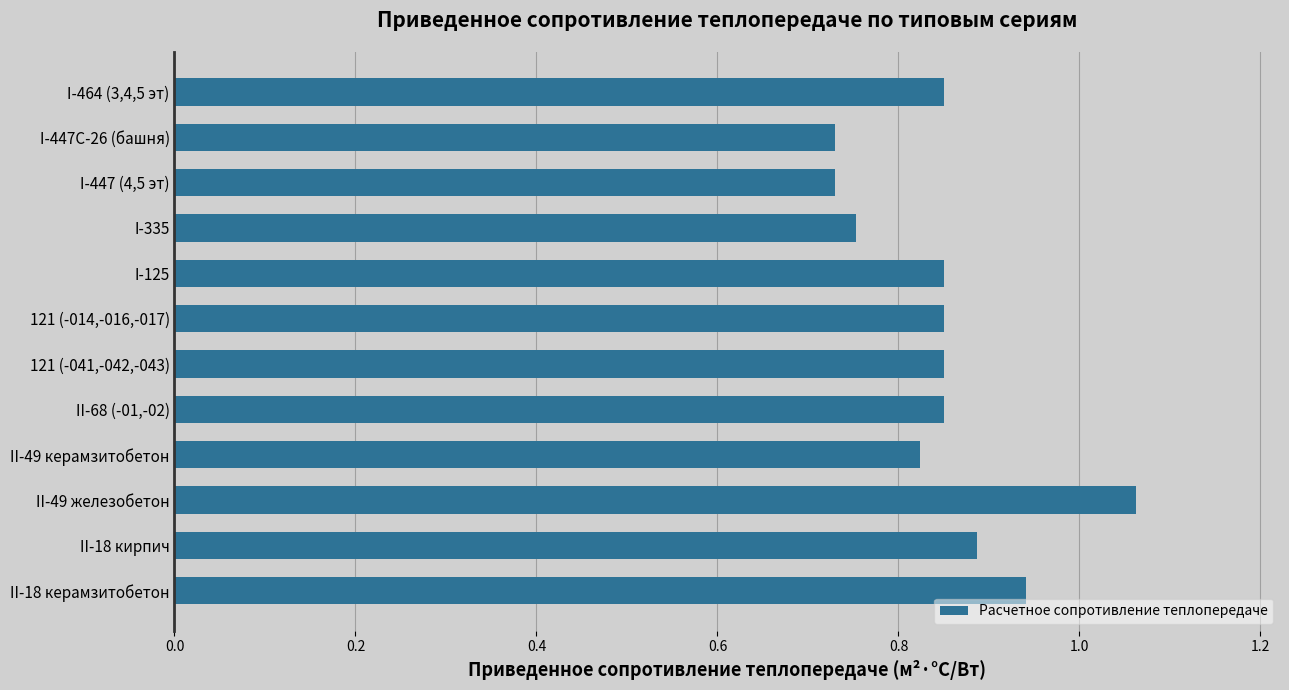

What is the sum of all values?

10.2